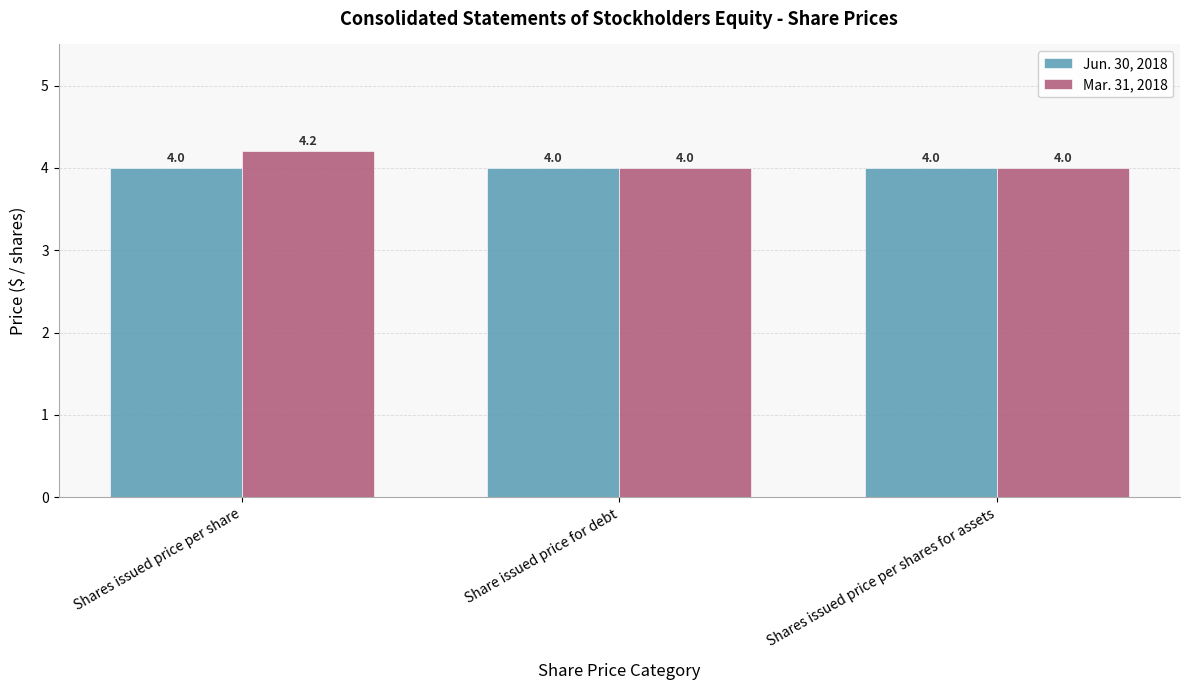

At which category does the chart reach its peak across all series?

Shares issued price per share